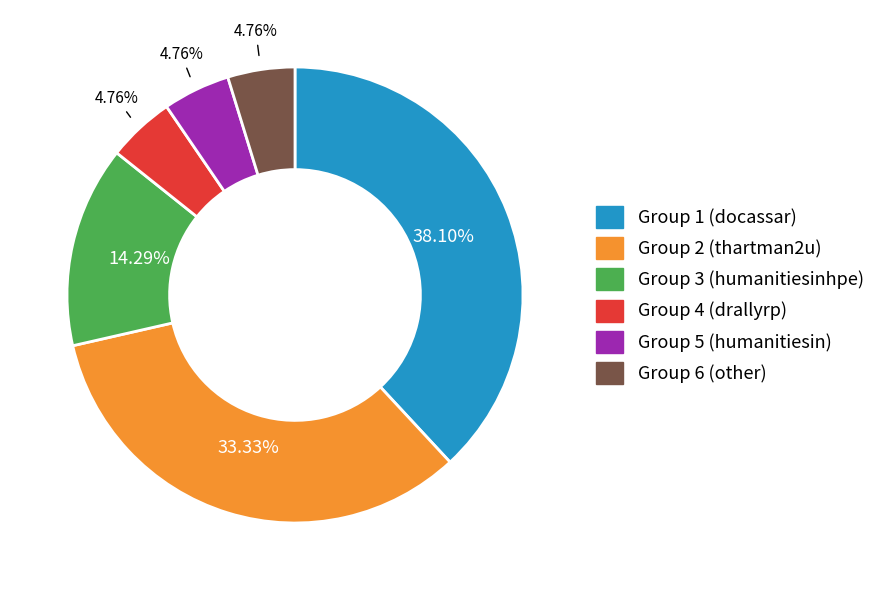

Does any single category account for the majority?

No